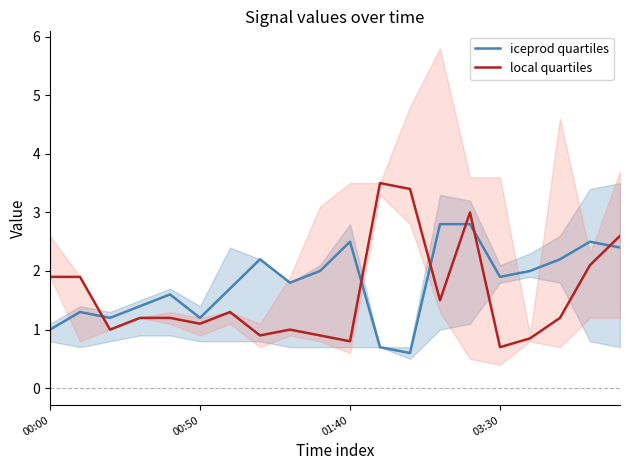

True or false: local quartiles has more than 0 points higher than both neighbors.

True